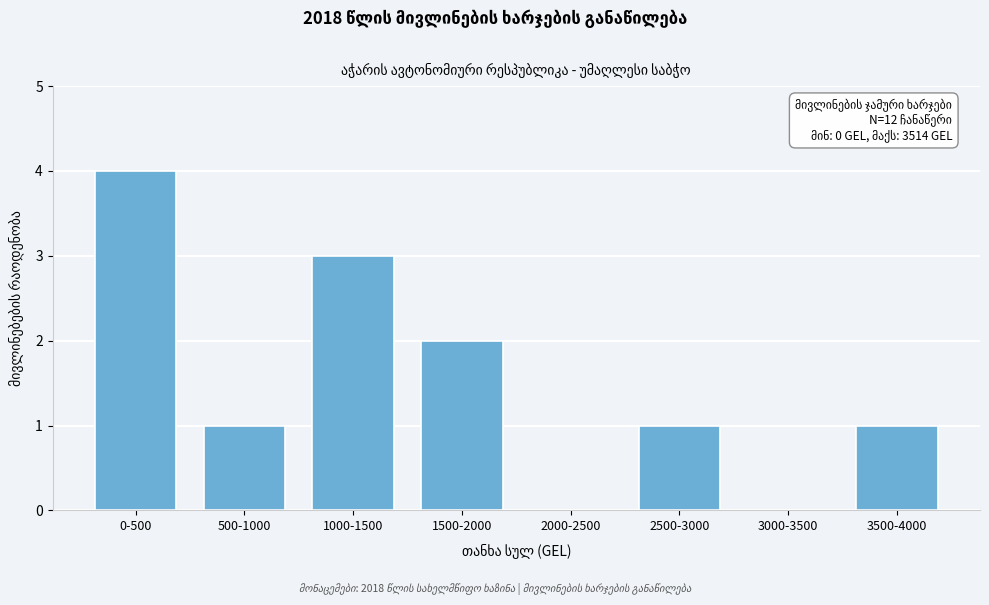

Reading left to right, list all the values displayed in this chart.

0-500=4	500-1000=1	1000-1500=3	1500-2000=2	2000-2500=0	2500-3000=1	3000-3500=0	3500-4000=1